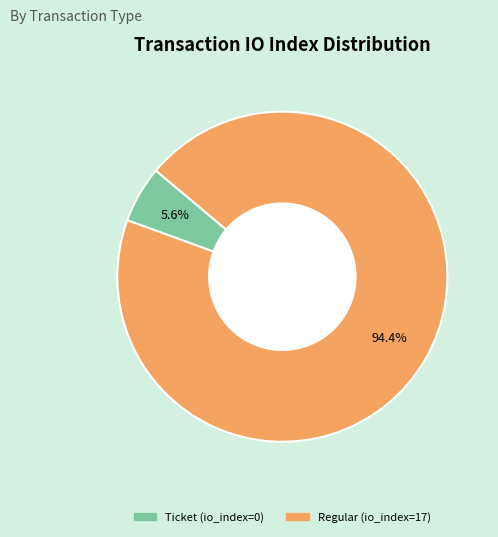

To the nearest percent, what is the difference between the largest and smallest slice percentages?

89%